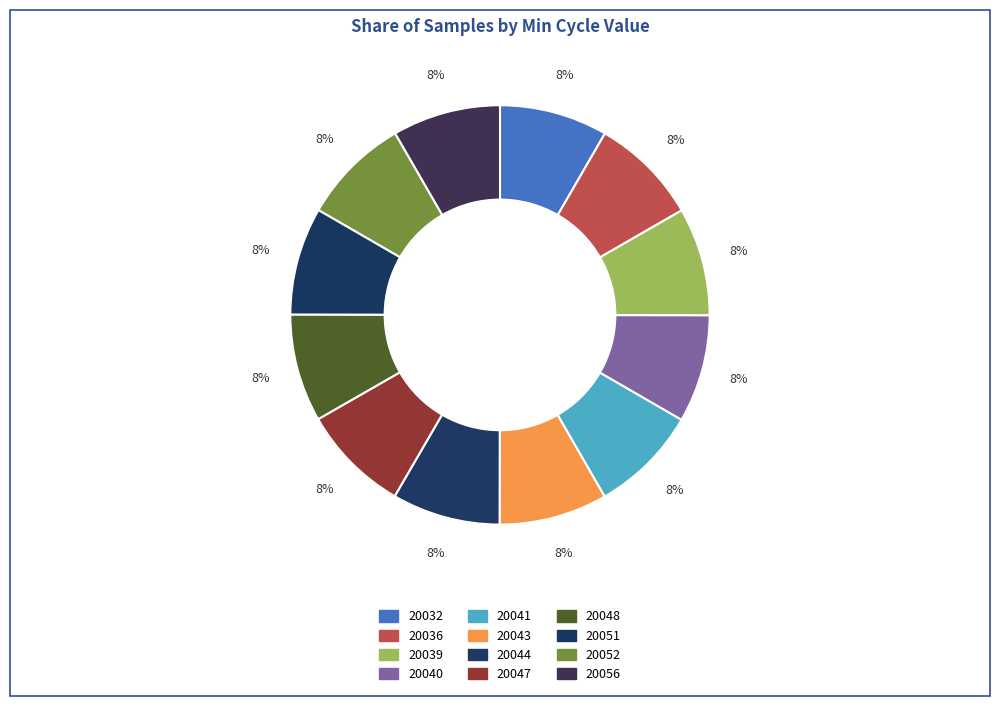

Does 20036 represent more than half of the total?

No